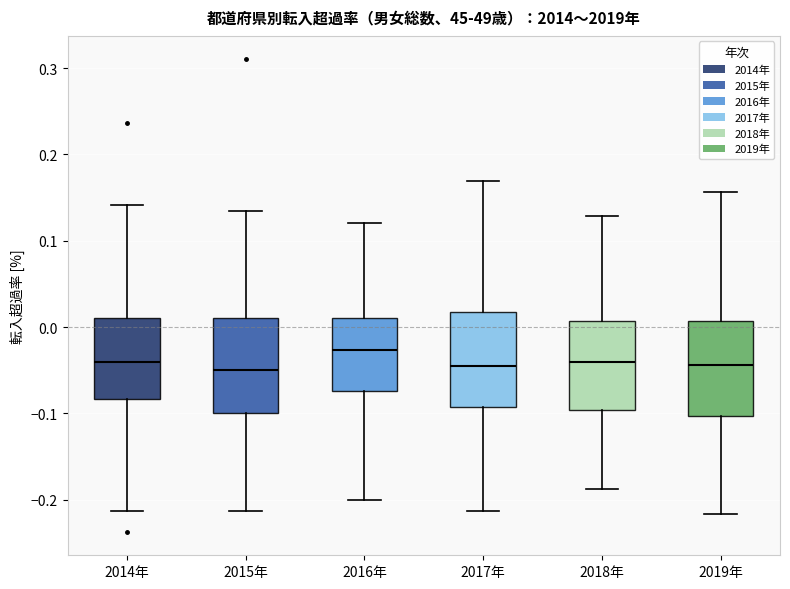

Which box's median line is the highest?

2016年